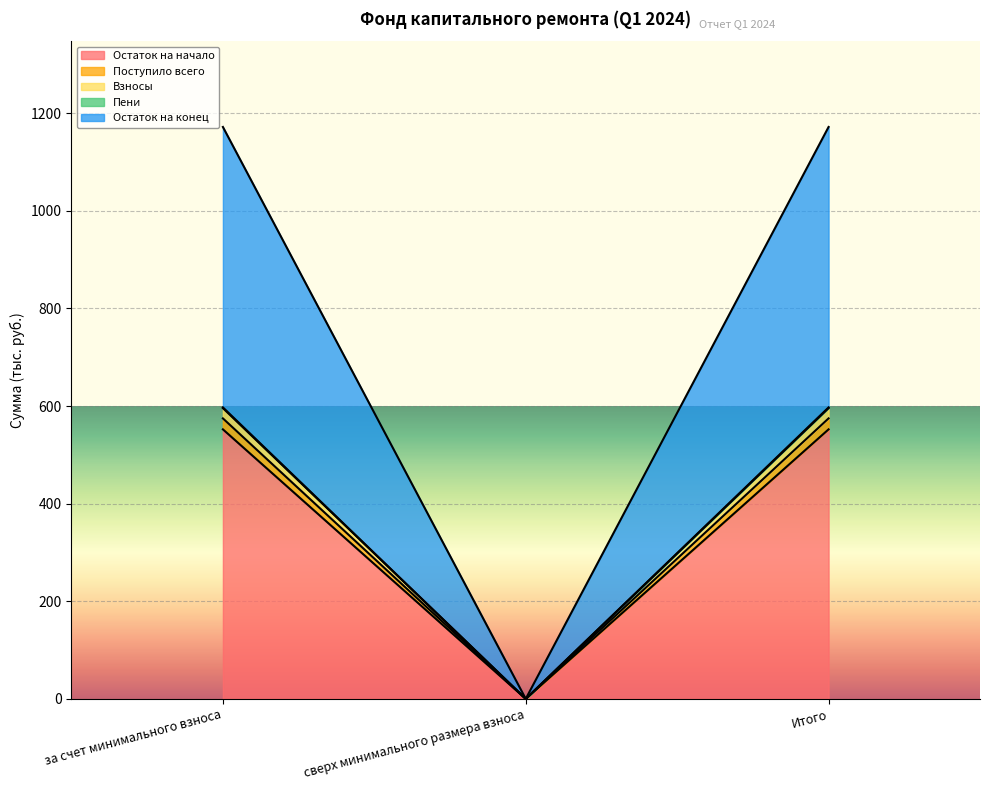

True or false: Остаток на начало has a value of 943.6 at Итого.

False